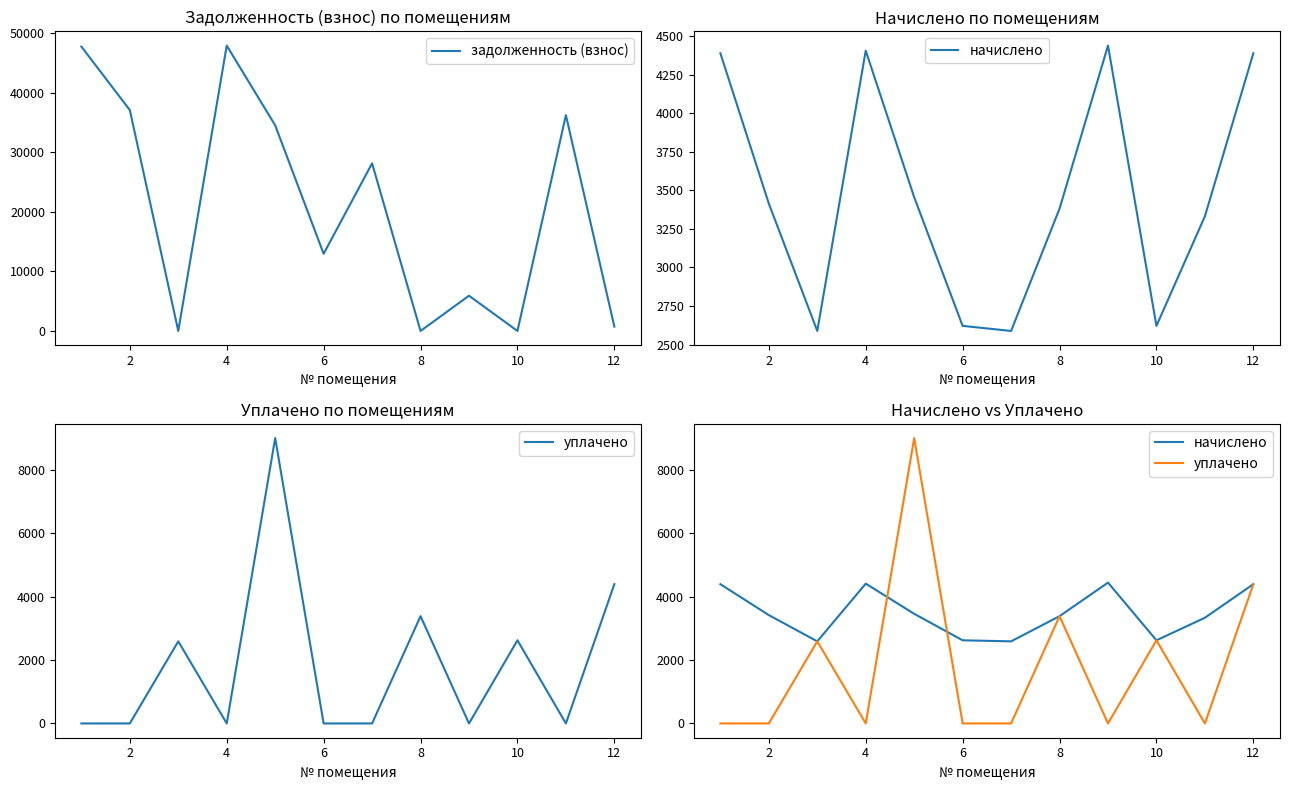

What are all the series names shown in the legend?

задолженность (взнос), начислено, уплачено